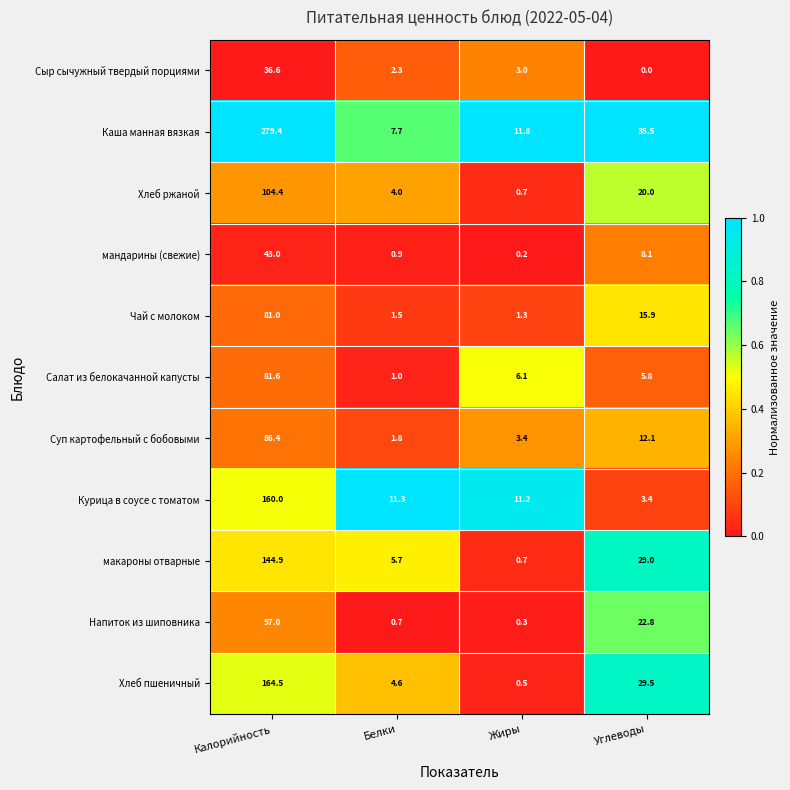

What is the average value of the Суп картофельный с бобовыми series?

25.9